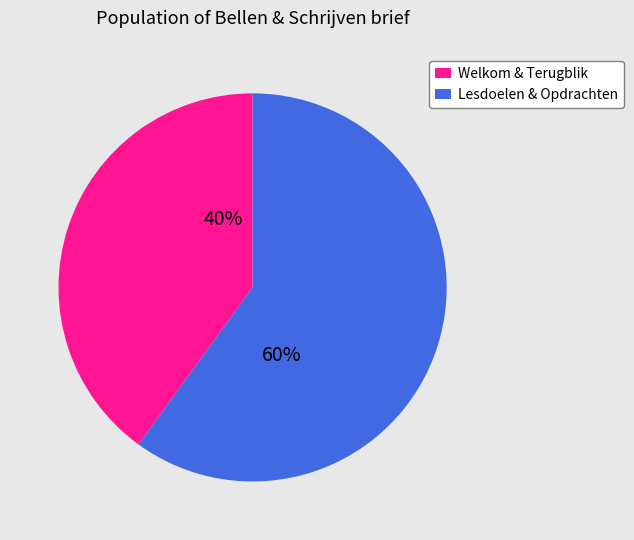

Which category has the biggest portion of the pie?

Lesdoelen & Opdrachten